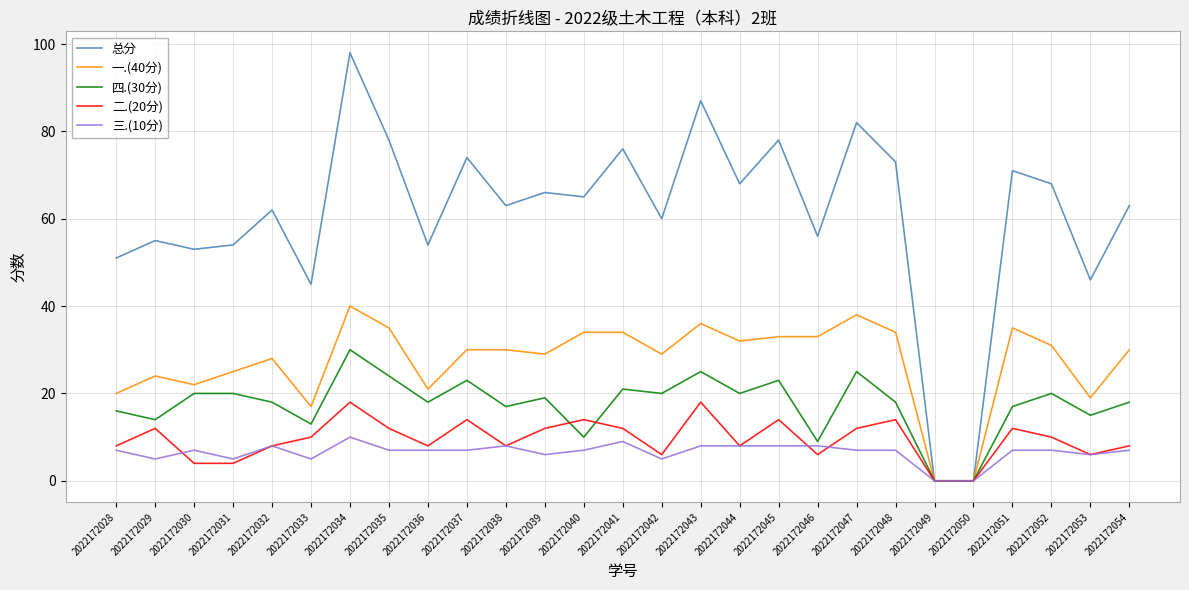

At which label does 一.(40分) first exceed 30?

2022172034